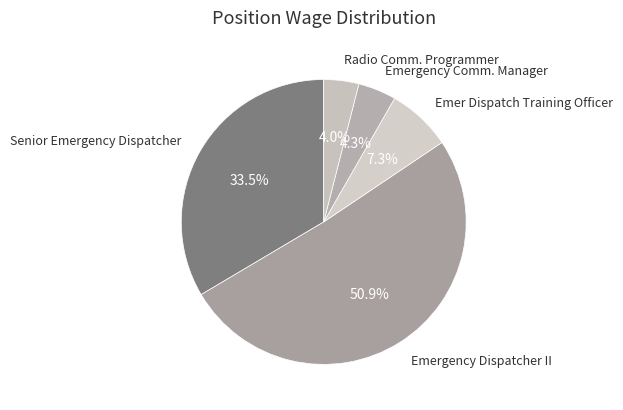

Count the number of slices in the pie.

5